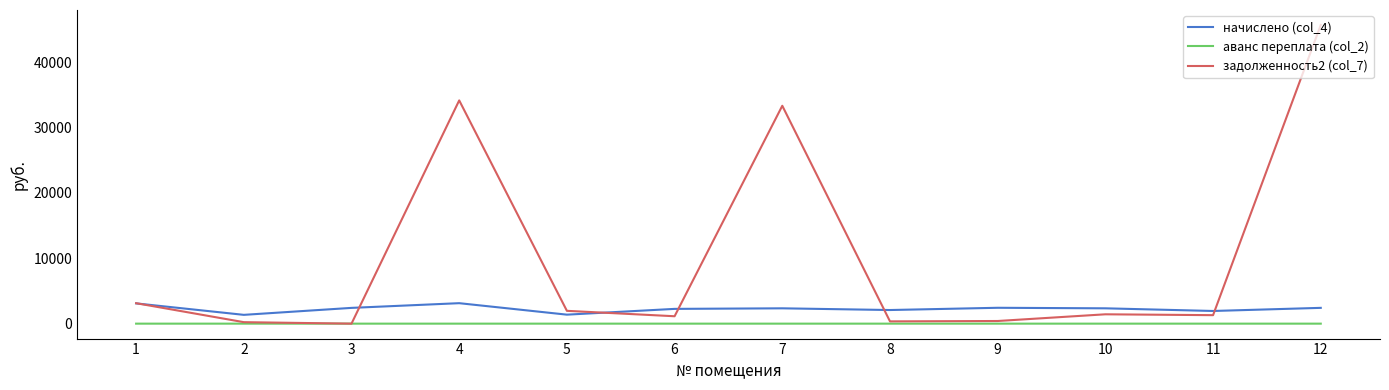

What is the greatest value displayed?

45675.2